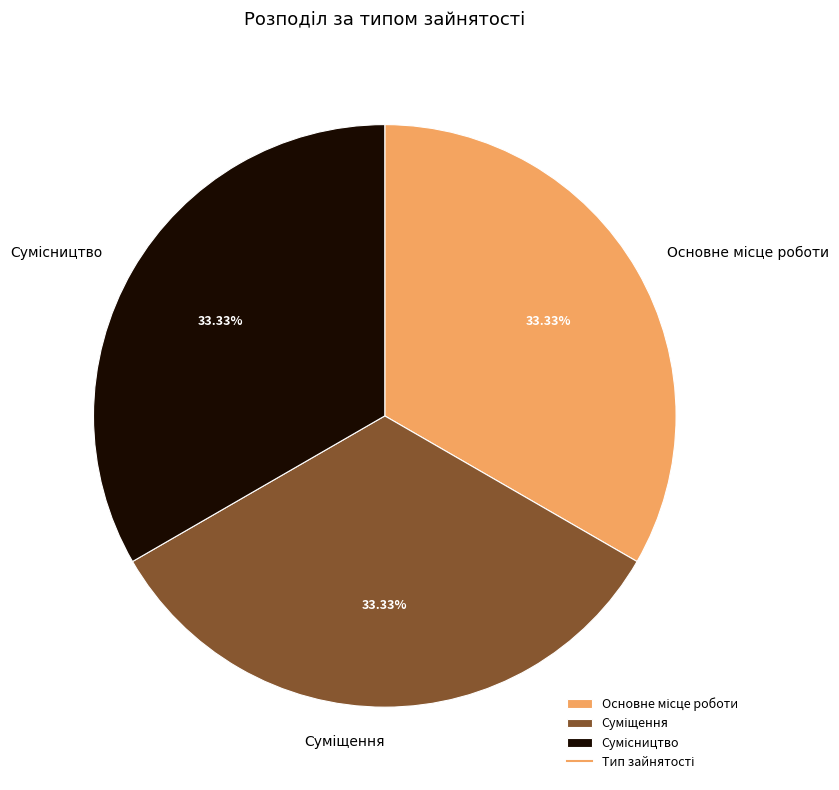

Count the number of slices in the pie.

3